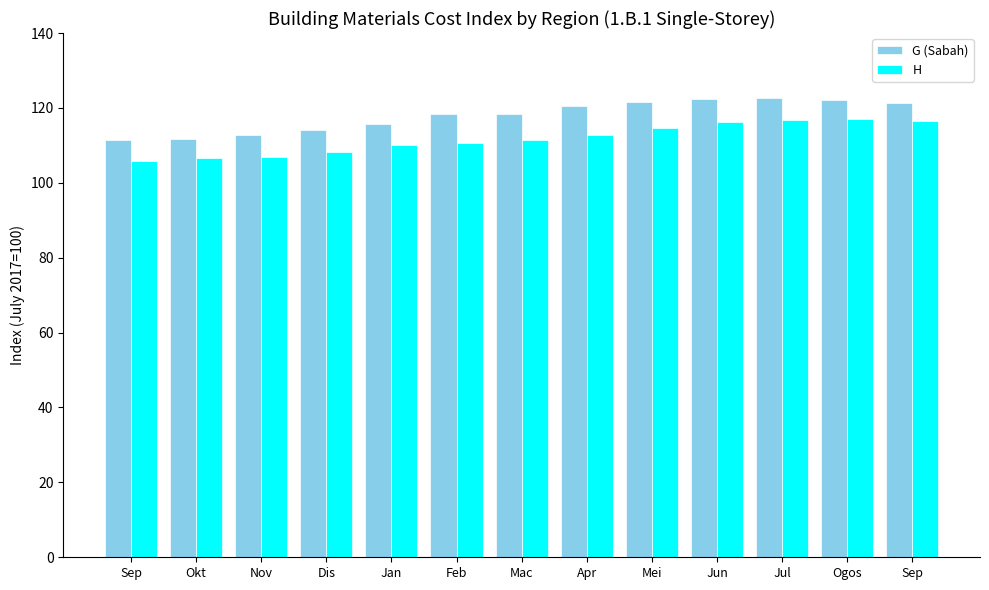

True or false: G (Sabah) has a value of 114.0 at Dis.

True